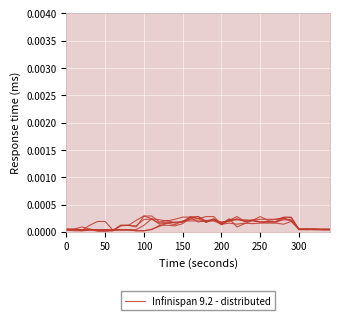

How many values are between 0 and 1?

35